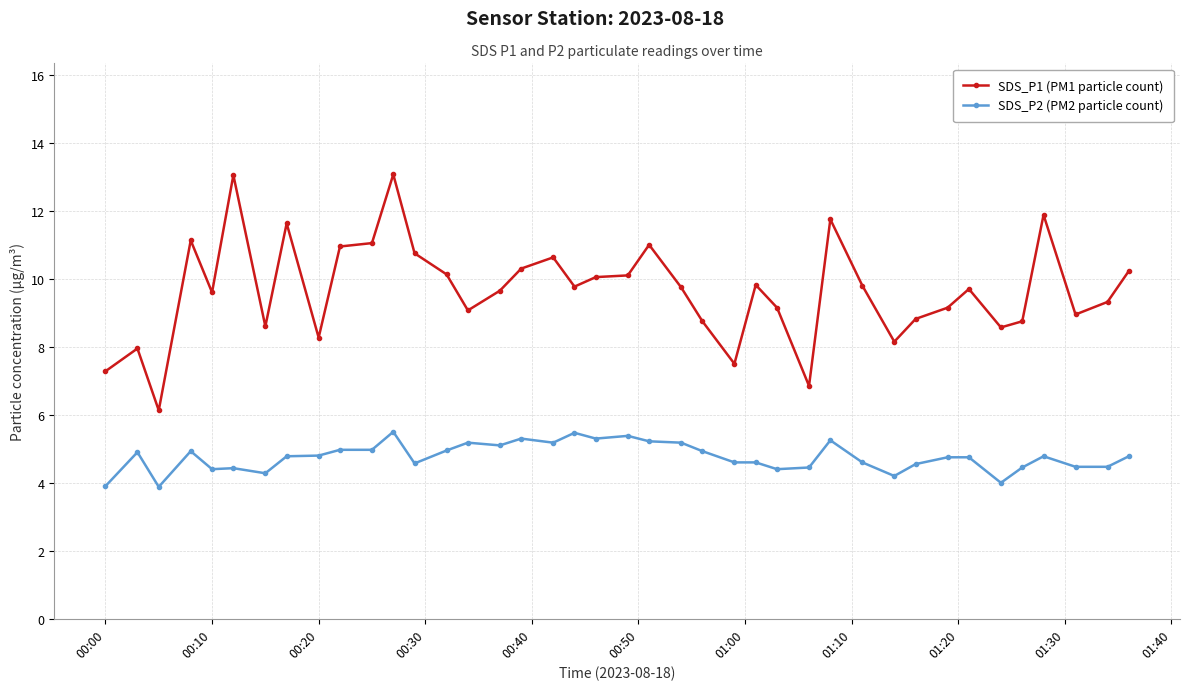

Which series has the largest total across all categories?

SDS_P1 (PM1 particle count)